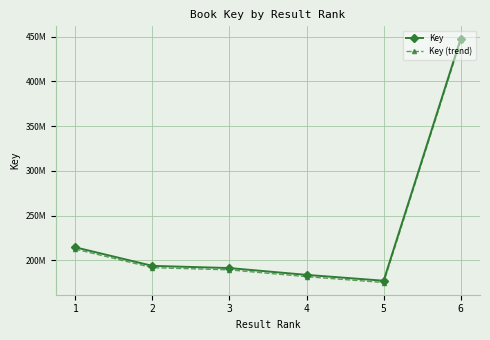

What are all the series names shown in the legend?

Key, Key (trend)